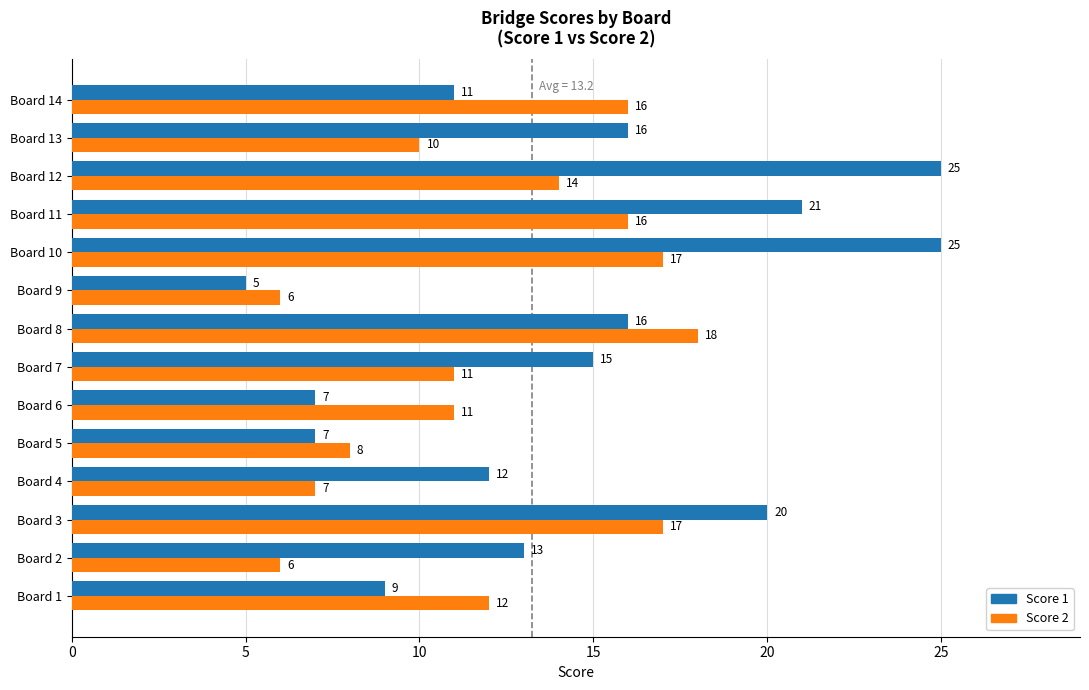

Which series has the largest range (max minus min)?

Score 1